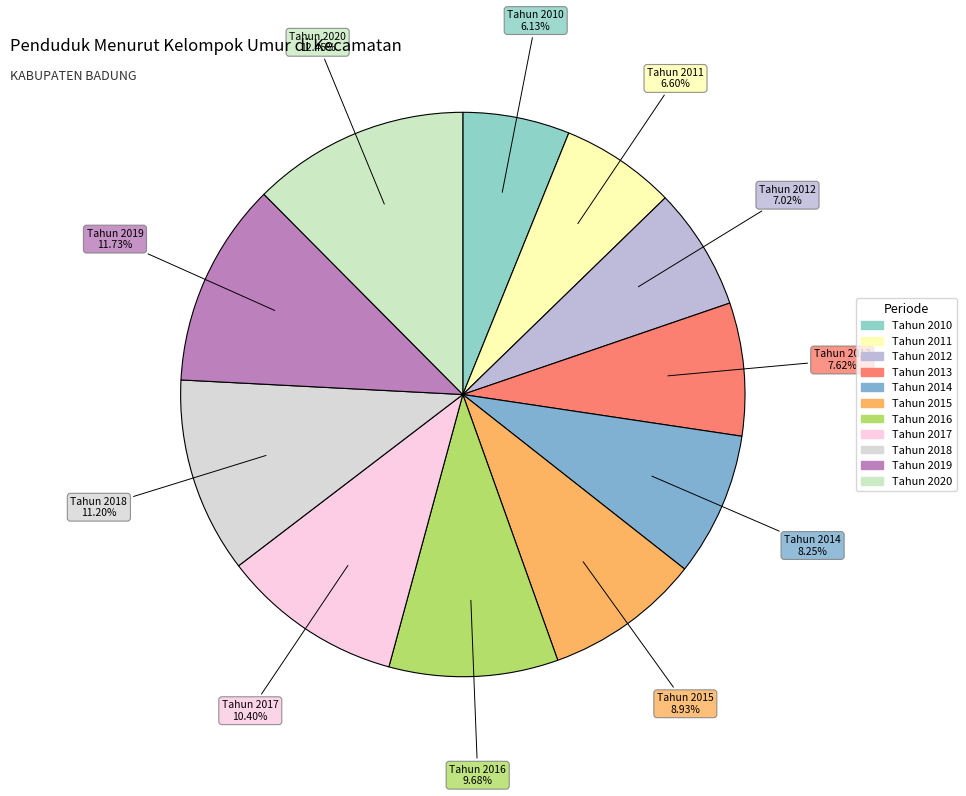

Which slice is the largest?

Tahun 2020